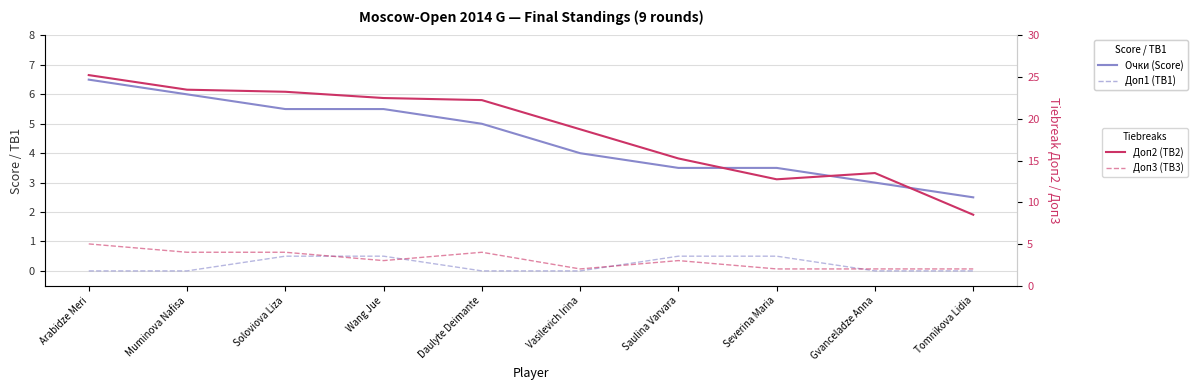

Is the value of Доп3 (TB3) at Severina Maria greater than the value of Доп1 (TB1) at Severina Maria?

Yes